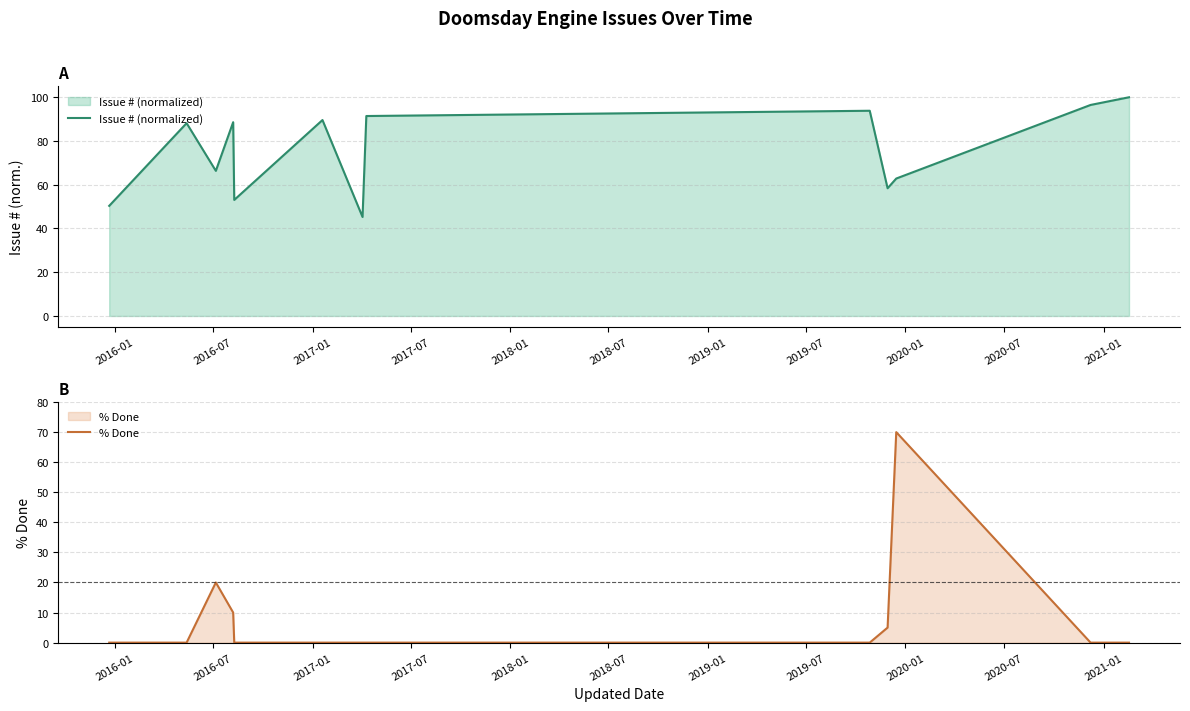

How many intersections are there between Issue # (normalized) and % Done?

2